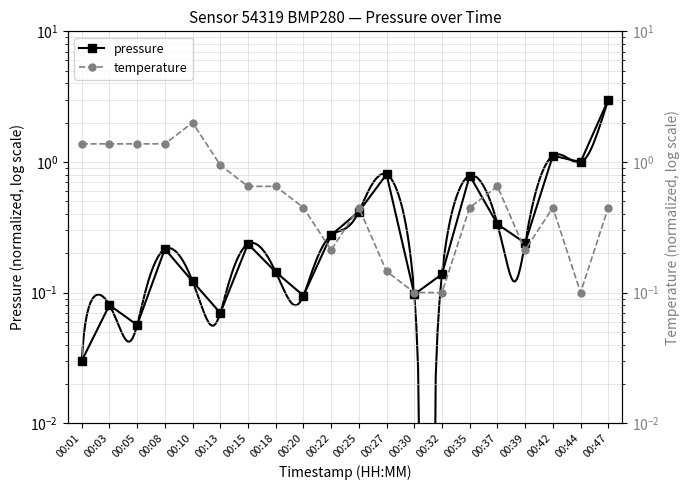

After their last crossing, which series has the higher values: temperature or pressure?

pressure